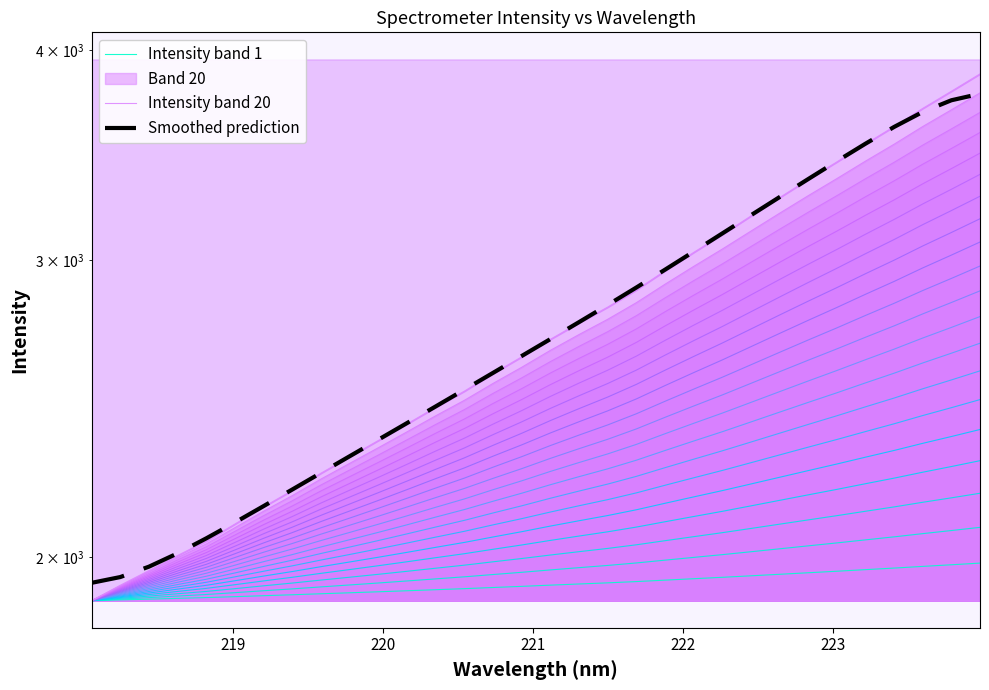

Which series has the widest spread of values?

Intensity band 20